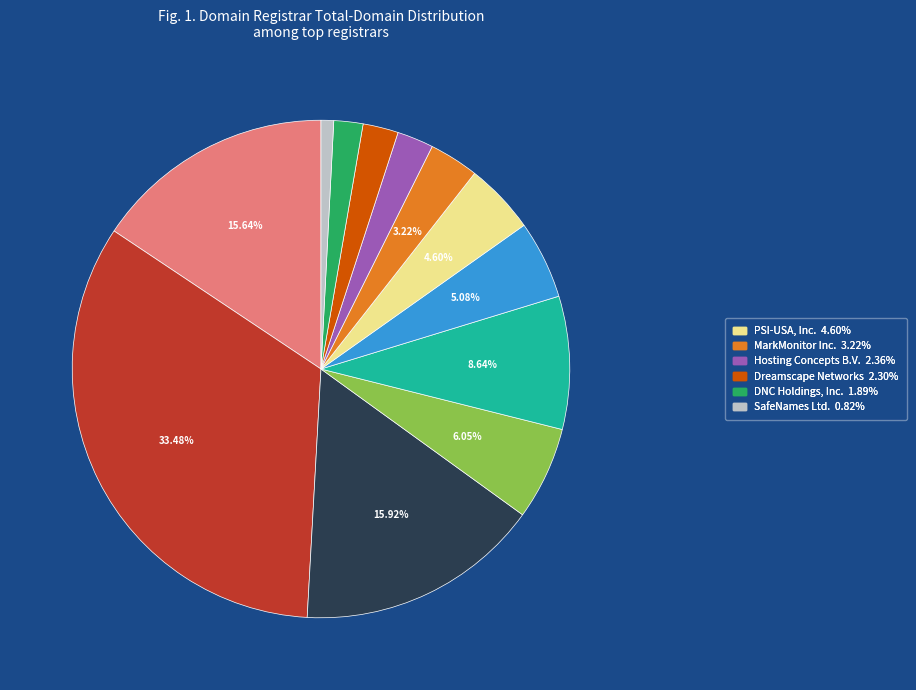

Is there a majority slice in this chart?

No